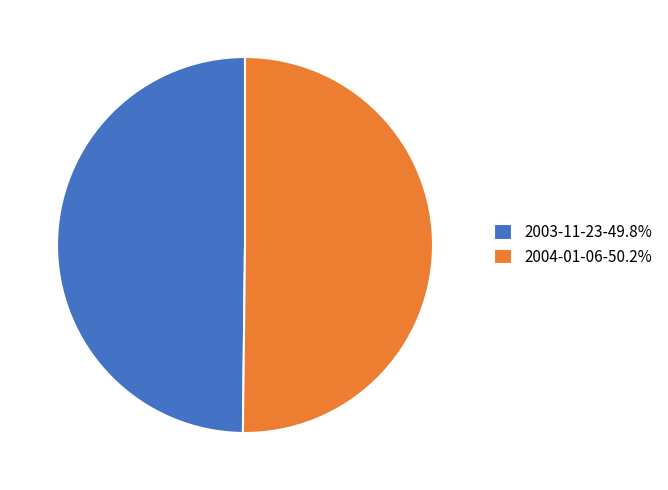

Is the sum of 2003-11-23-49.8% and 2004-01-06-50.2% greater than half?

Yes